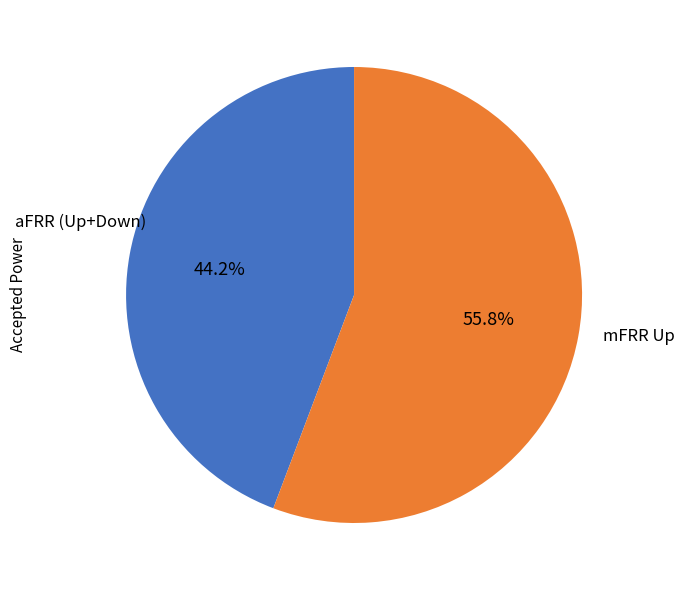

What percentage is NOT represented by mFRR Up?

44.2%